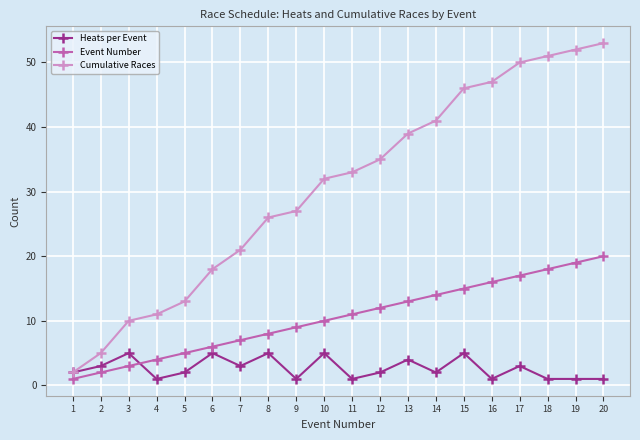

What is the approximate value of Event Number at 9, to the nearest 5?

10